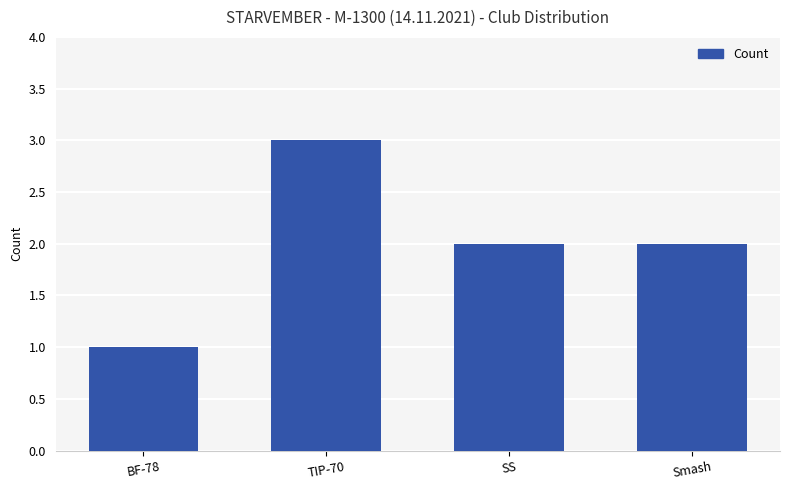

Is it true that the value at TIP-70 is 3?

True